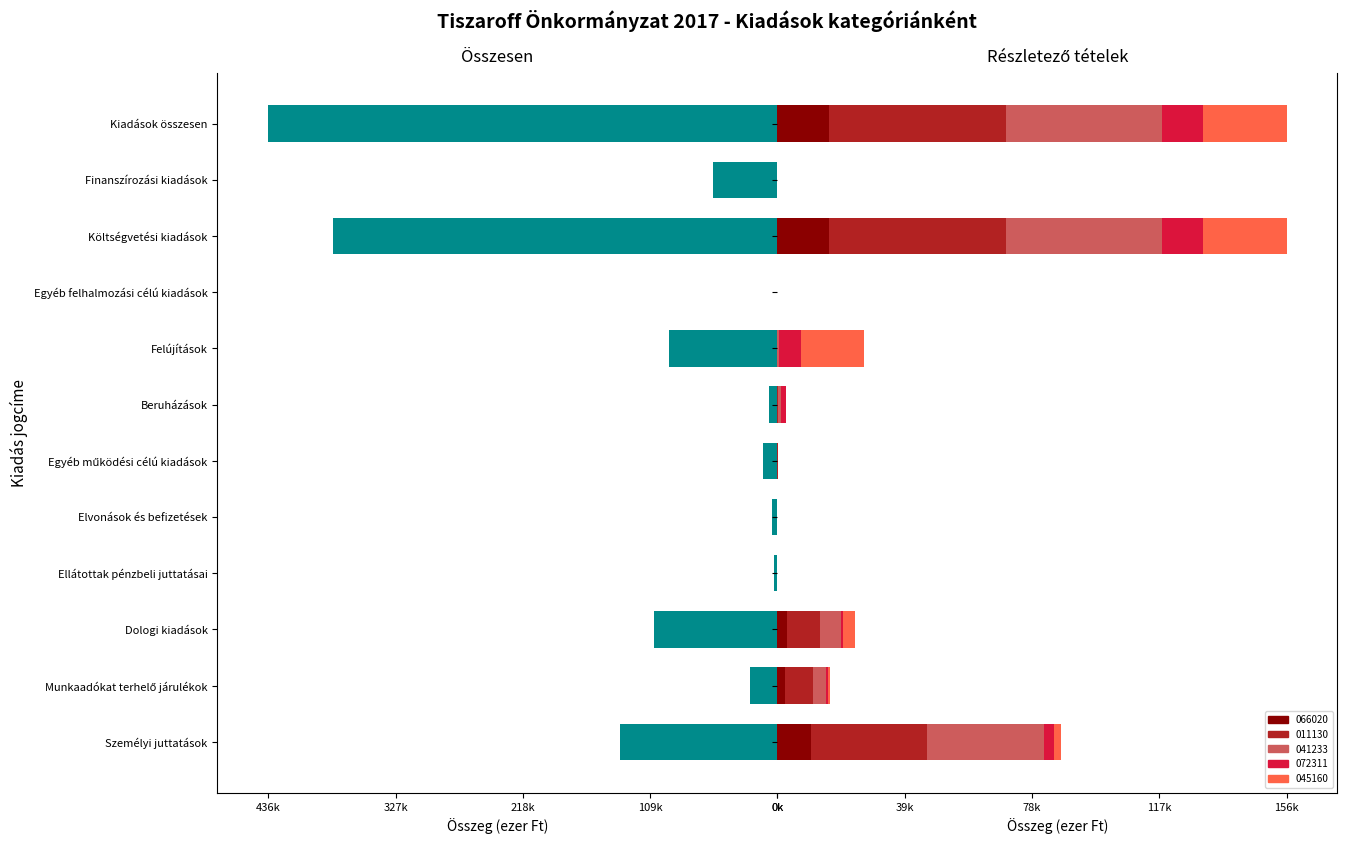

What is the average value?

104942